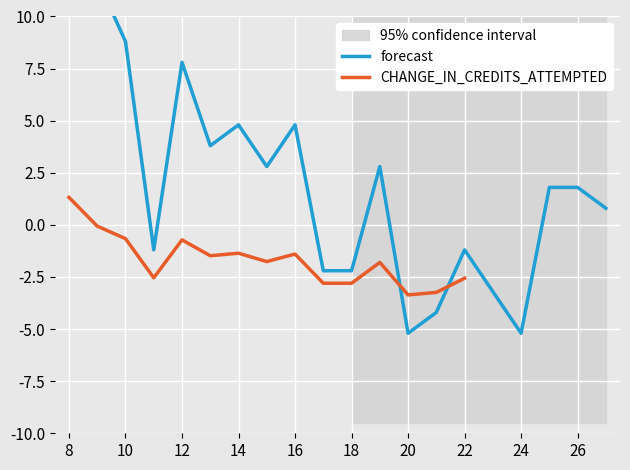

At which label does CHANGE_IN_CREDITS_ATTEMPTED first exceed -1?

8